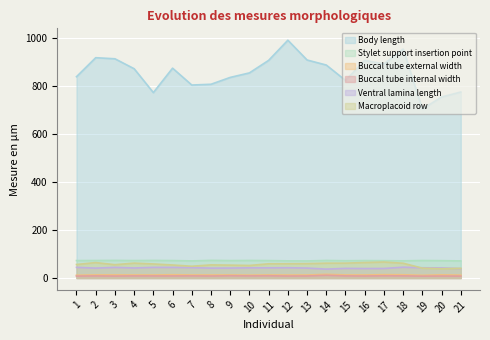

In Body length, how many points are higher than both neighbors (excluding endpoints)?

5